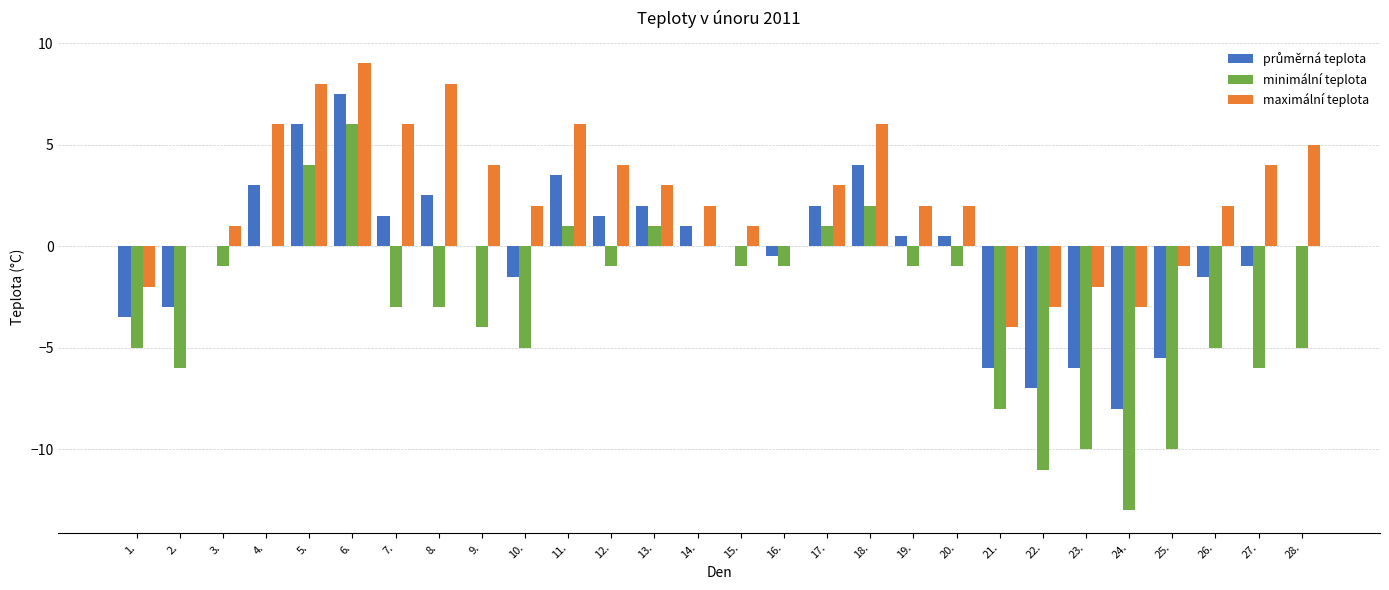

Which label corresponds to the largest value in the chart?

6.